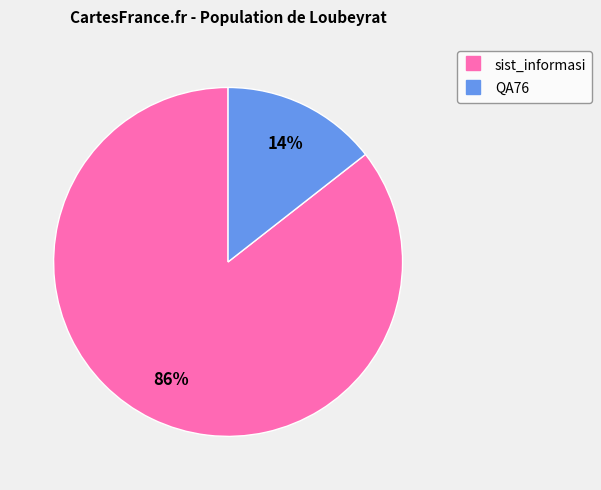

True or false: QA76 accounts for 24% of the total.

False